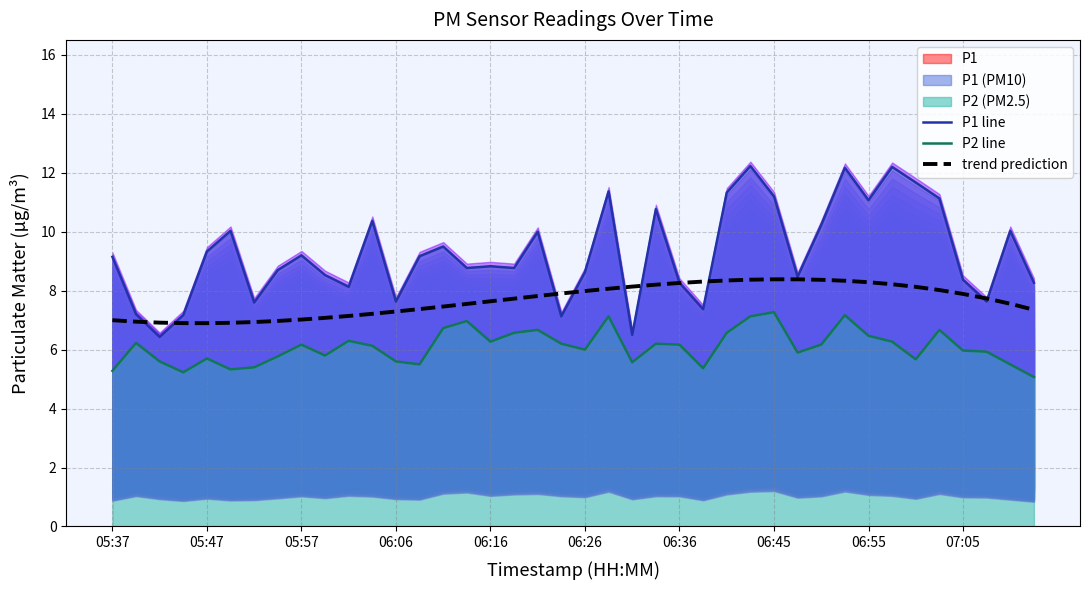

The trend prediction series shows 2.5 at 06:36. True or false?

False